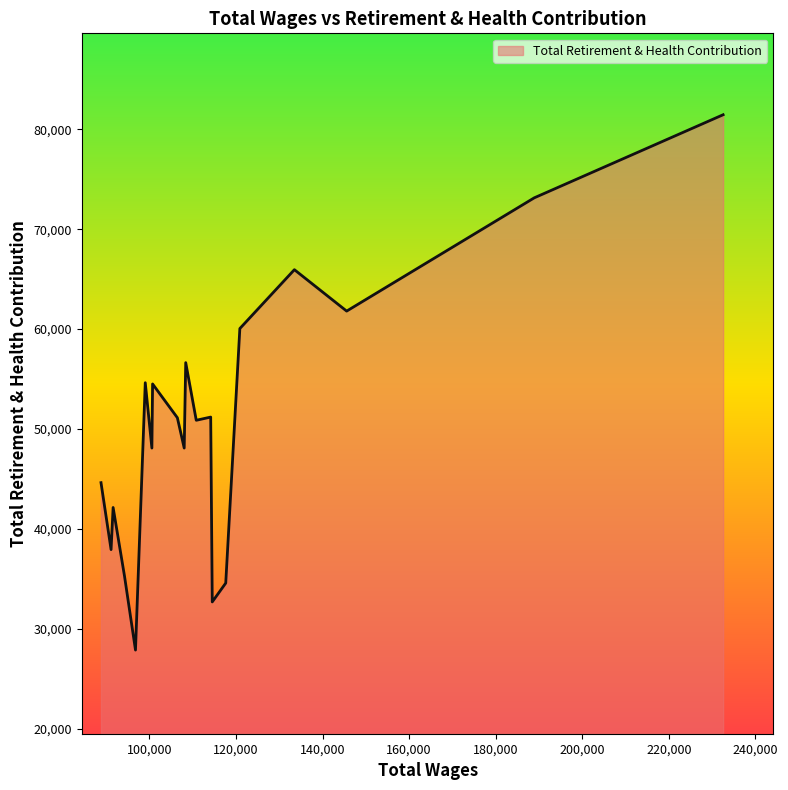

What is the difference between the maximum and minimum values?

53552